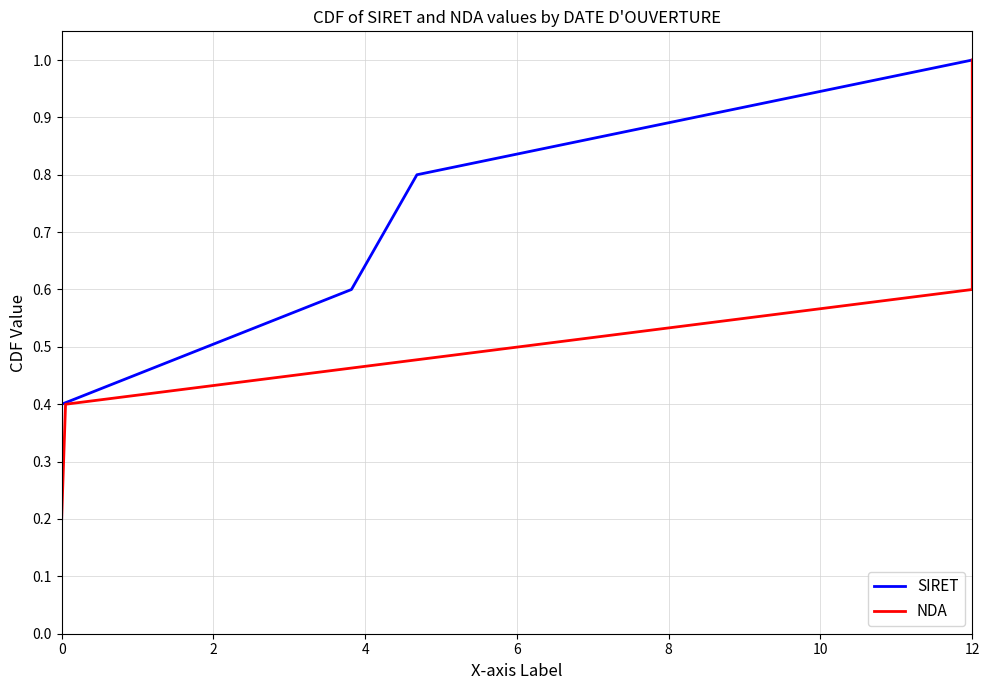

What is the value of the NDA point at the 2nd from the left?

0.4